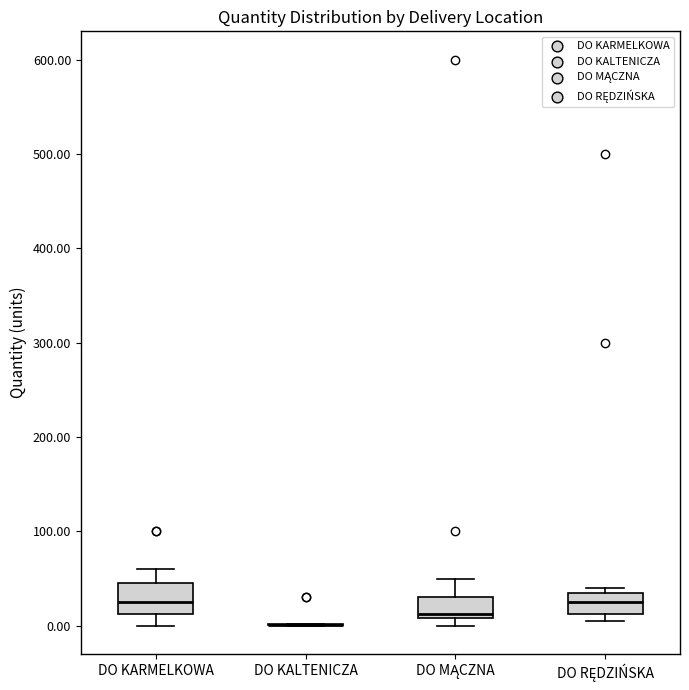

Comparing the boxes themselves (not the whiskers), which one is the tallest?

DO KARMELKOWA